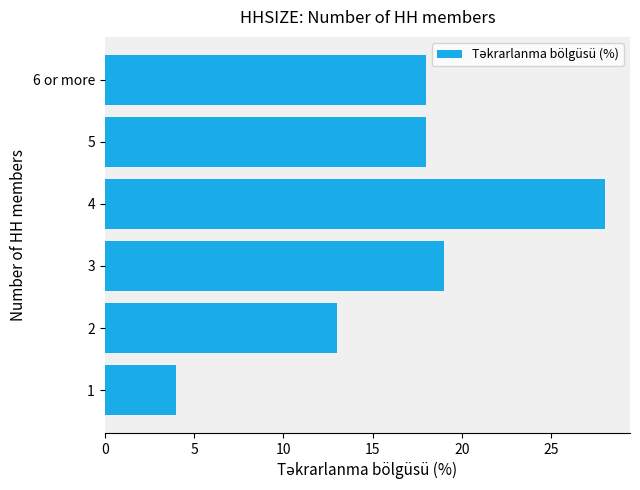

What is the difference between the maximum and minimum values?

24